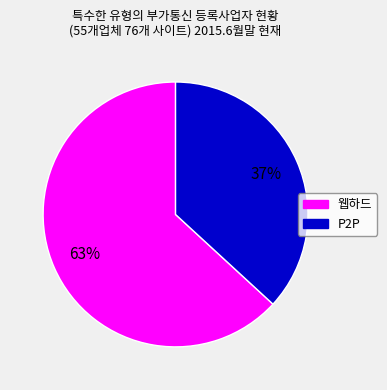

Does P2P account for over 50% of the chart?

No